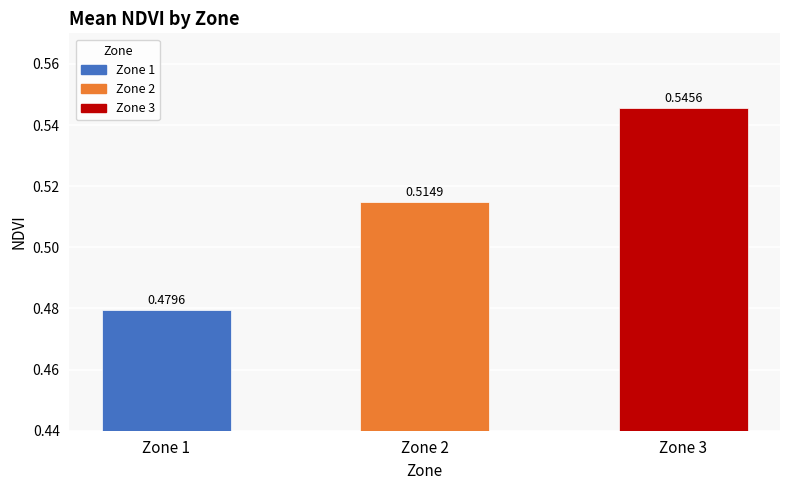

What is the sum of all values?

1.5